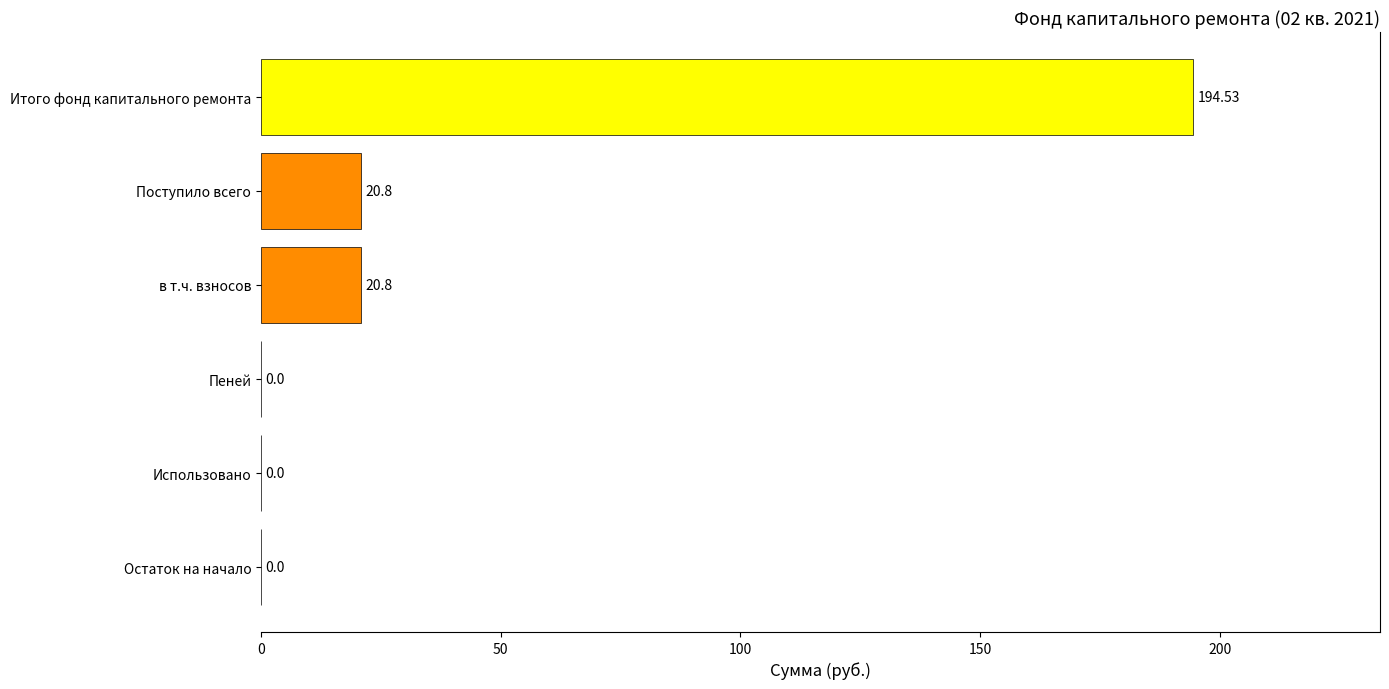

What is the change in value from Поступило всего to Остаток на начало?

-20.8